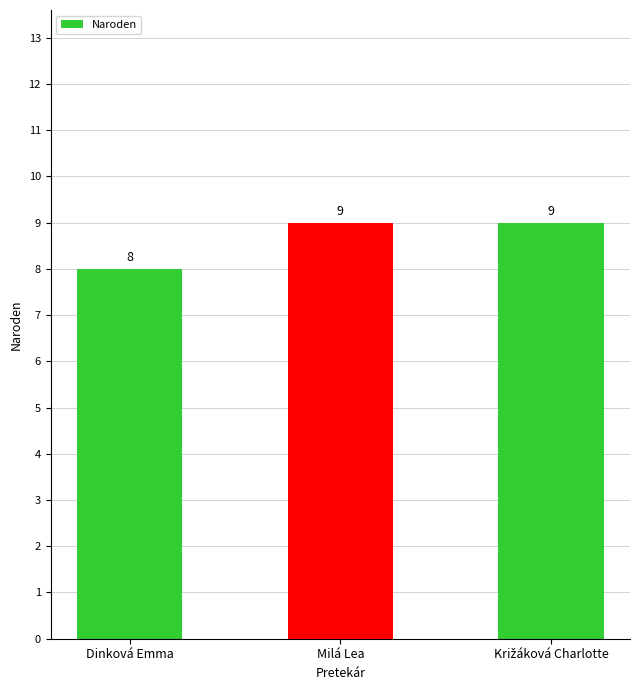

What is the difference between the maximum and minimum values?

1